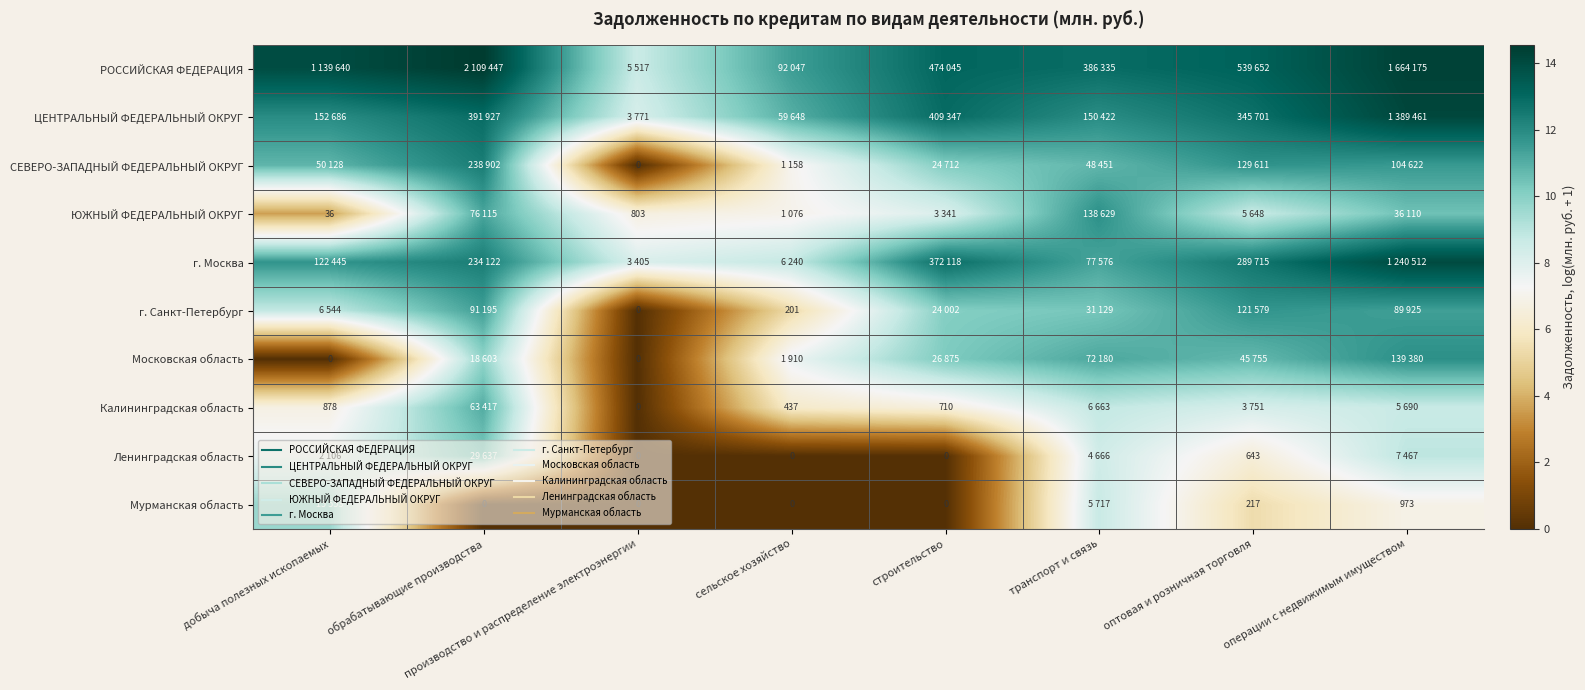

Which series has the largest total across all categories?

РОССИЙСКАЯ ФЕДЕРАЦИЯ